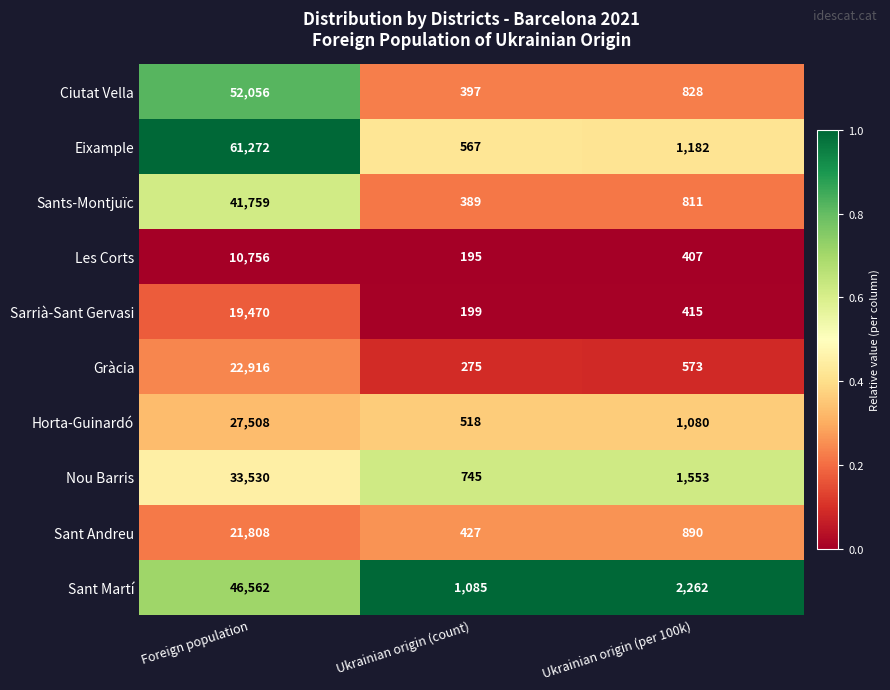

Reading right to left, what are all the values shown in this chart?

Ciutat Vella: 828	397	52056
Eixample: 1182	567	61272
Sants-Montjuïc: 811	389	41759
Les Corts: 407	195	10756
Sarrià-Sant Gervasi: 415	199	19470
Gràcia: 573	275	22916
Horta-Guinardó: 1080	518	27508
Nou Barris: 1553	745	33530
Sant Andreu: 890	427	21808
Sant Martí: 2262	1085	46562